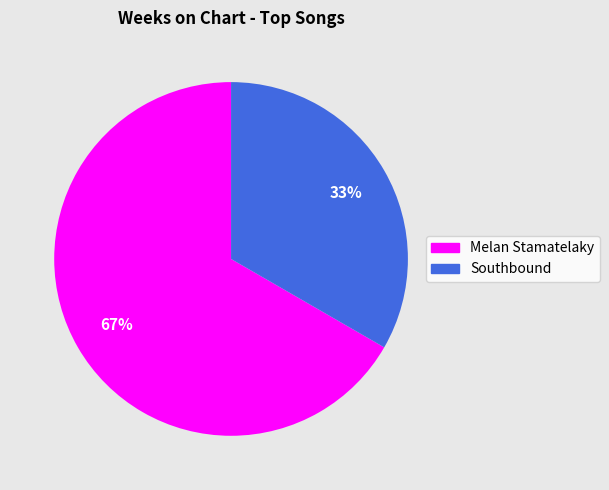

Which slice is the largest?

Melan Stamatelaky